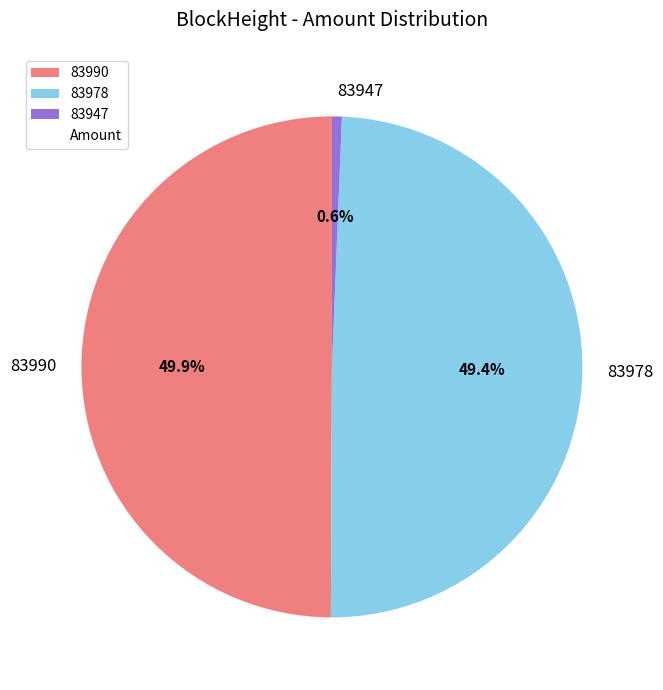

Combined, what portion of the pie is 83990 and 83978?

99.4%